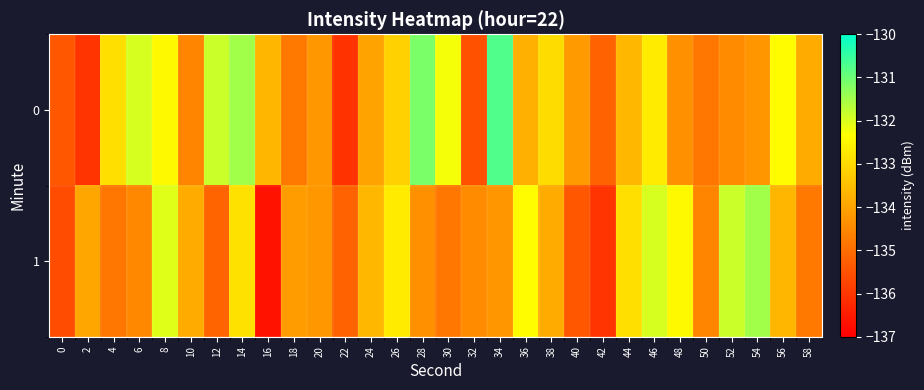

At which category is the sum across all series the highest?

14